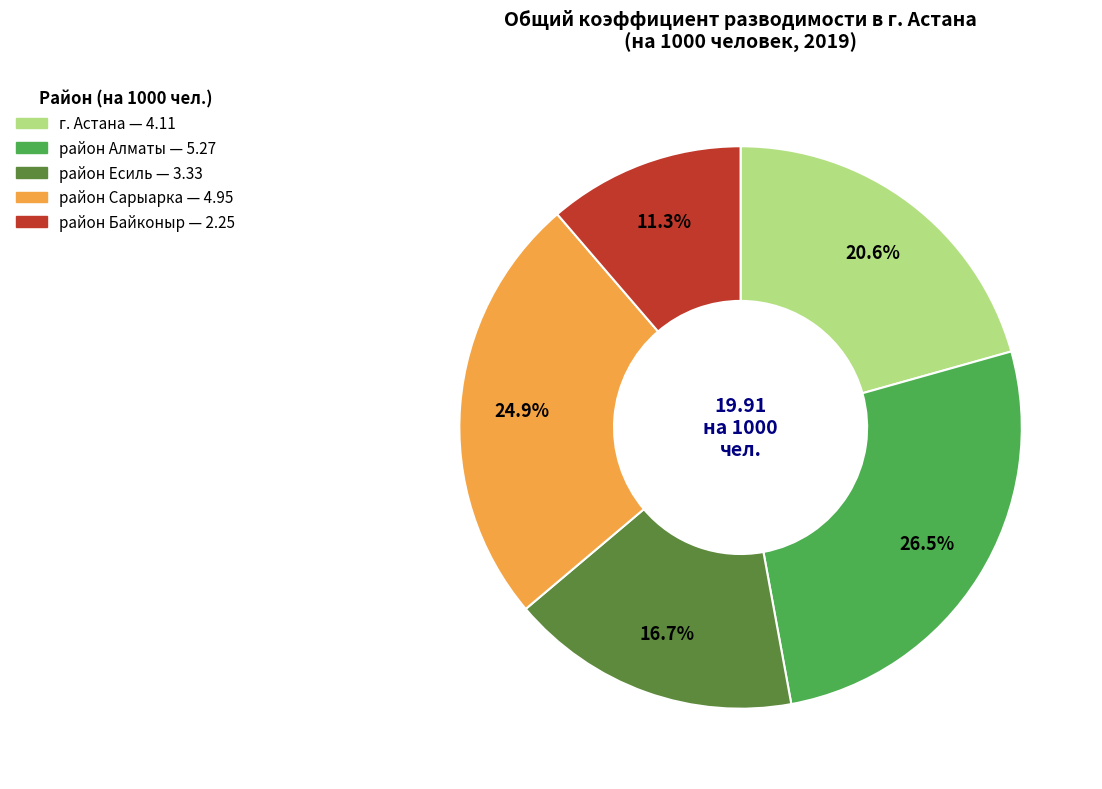

To the nearest percent, what is the average slice percentage?

20%